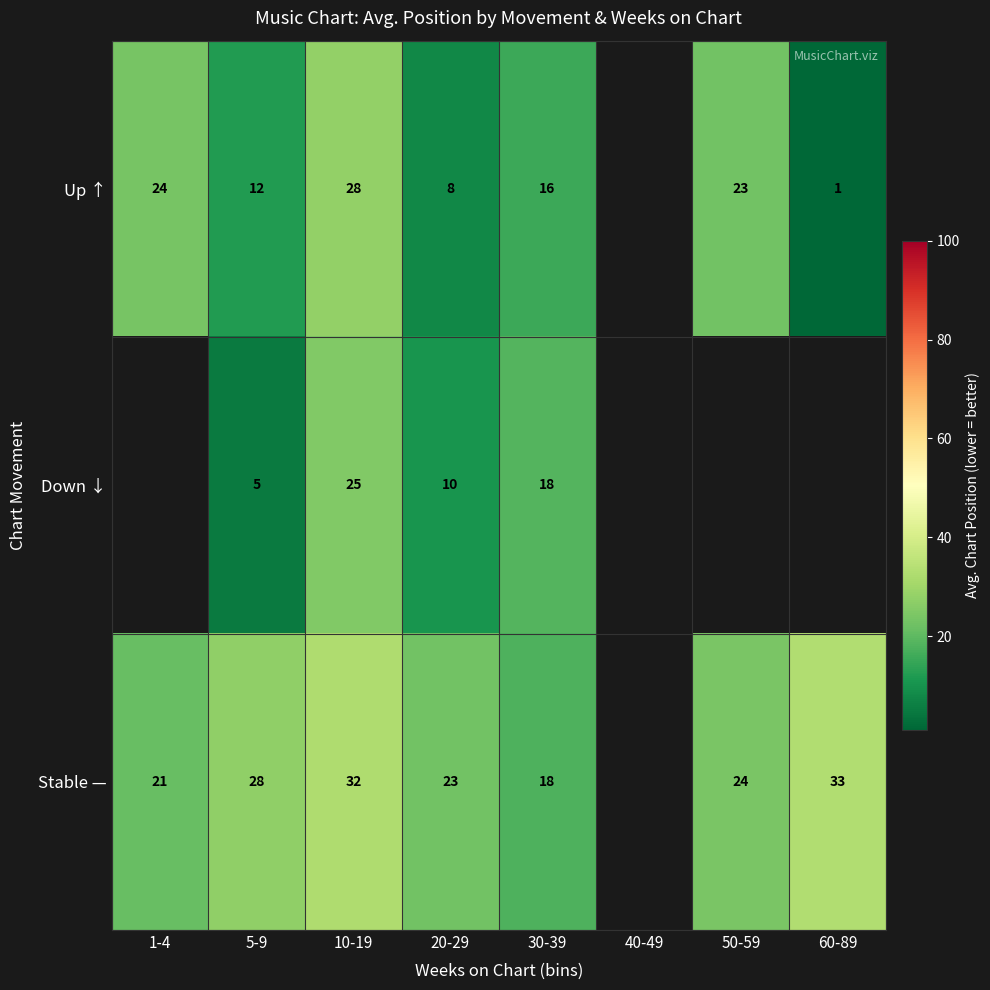

What is the sum of the Stable — values at 20-29 and 5-9?

51.0